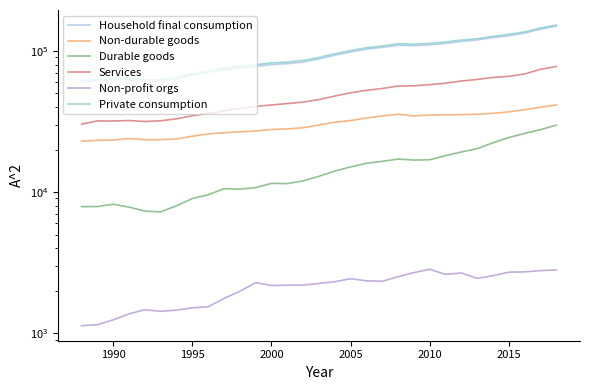

Is it true that Household final consumption equals 26960 at 16?

False